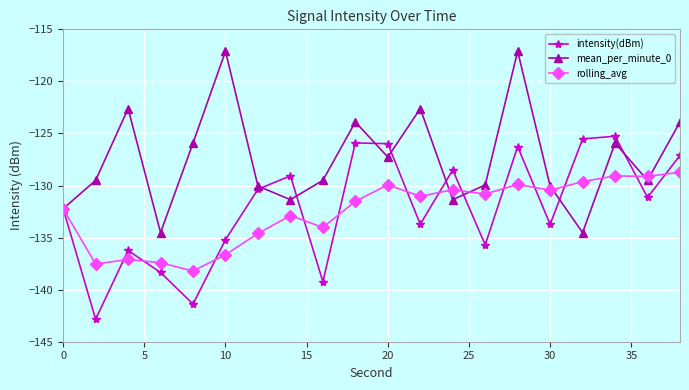

What is the sum of all intensity(dBm) values?

-2643.7